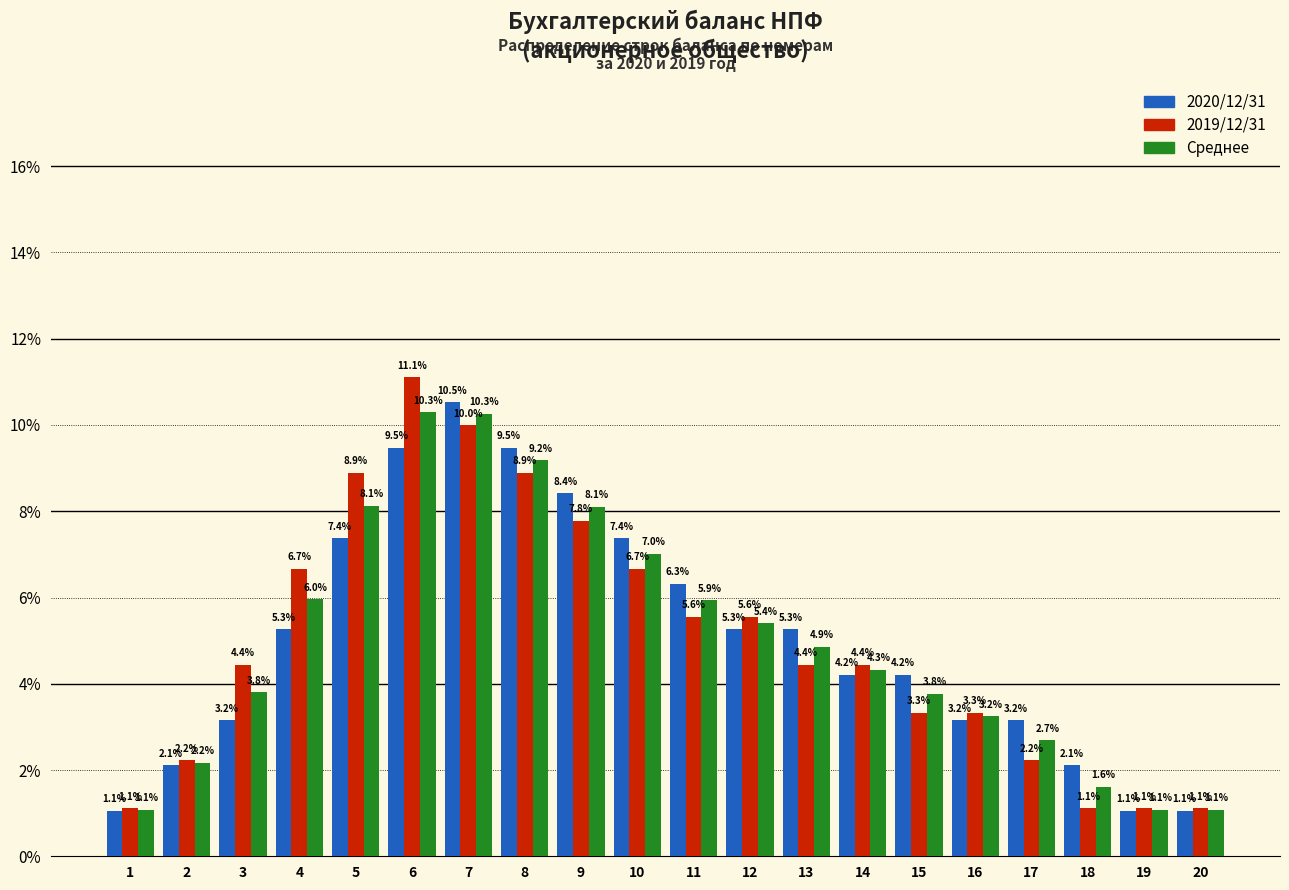

Reading left to right, extract all data points from this chart.

2020/12/31: 1=1.1	2=2.1	3=3.2	4=5.3	5=7.4	6=9.5	7=10.5	8=9.5	9=8.4	10=7.4	11=6.3	12=5.3	13=5.3	14=4.2	15=4.2	16=3.2	17=3.2	18=2.1	19=1.1	20=1.1
2019/12/31: 1=1.1	2=2.2	3=4.4	4=6.7	5=8.9	6=11.1	7=10.0	8=8.9	9=7.8	10=6.7	11=5.6	12=5.6	13=4.4	14=4.4	15=3.3	16=3.3	17=2.2	18=1.1	19=1.1	20=1.1
Среднее: 1=1.1	2=2.2	3=3.8	4=6.0	5=8.1	6=10.3	7=10.3	8=9.2	9=8.1	10=7.0	11=5.9	12=5.4	13=4.9	14=4.3	15=3.8	16=3.2	17=2.7	18=1.6	19=1.1	20=1.1